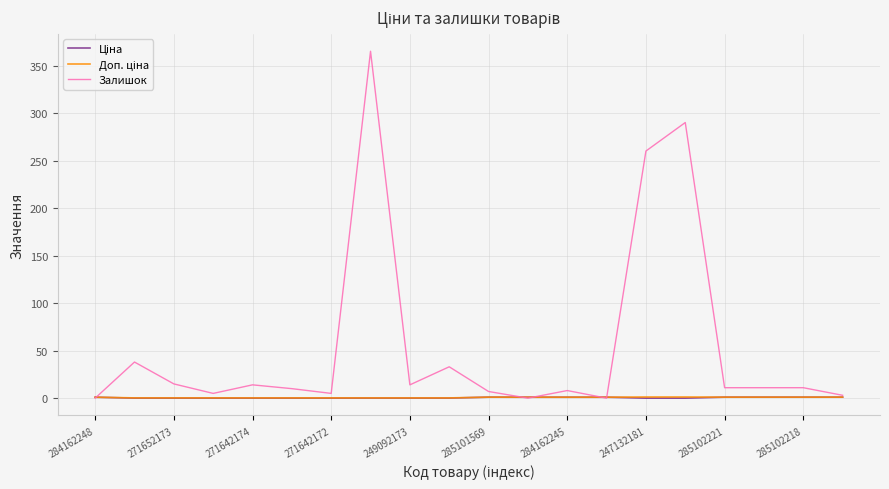

Which series has the widest spread of values?

Залишок